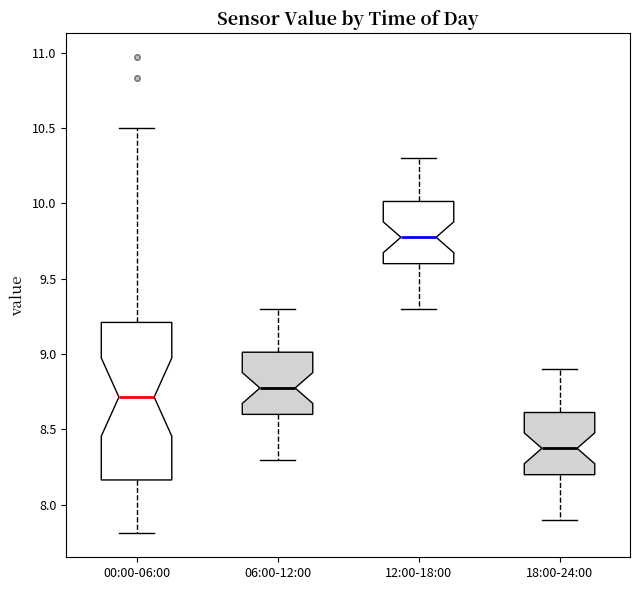

Where does the lower whisker of the box for 00:00-06:00 end on the y-axis? The values are not printed on the chart, so give them approximately, as read against the axis.

7.80